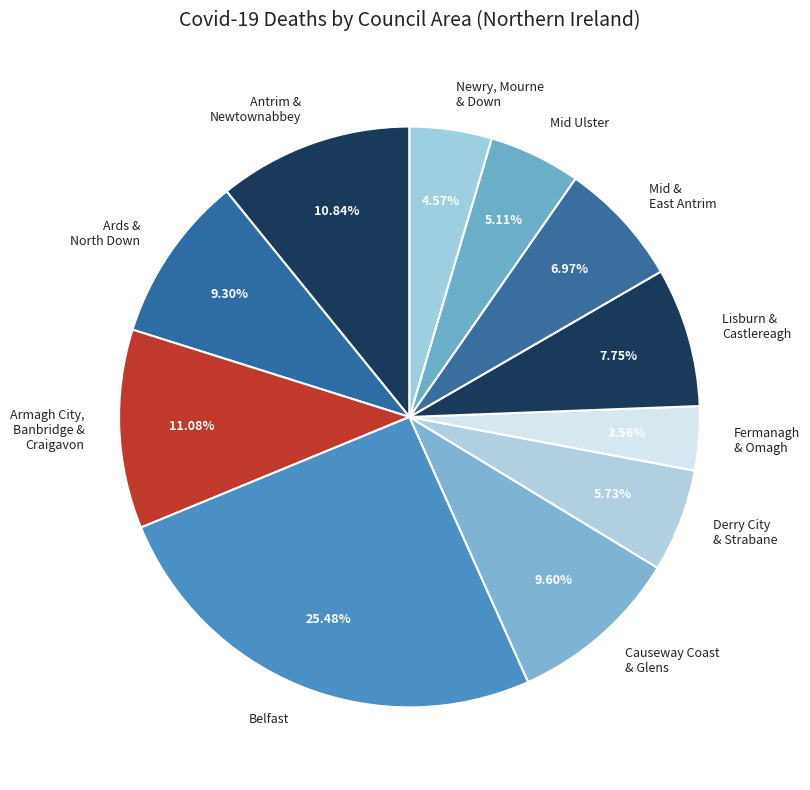

Is there a majority slice in this chart?

No